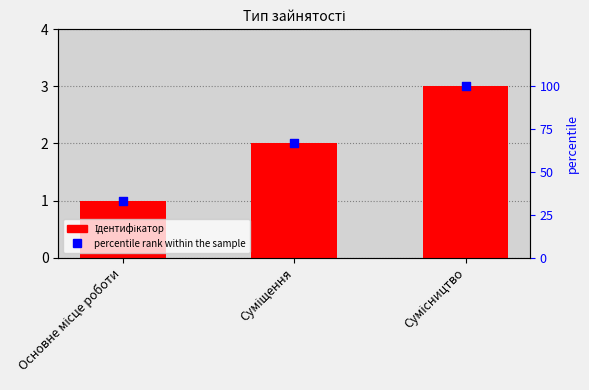

Which series reaches the maximum Y coordinate?

percentile rank within the sample